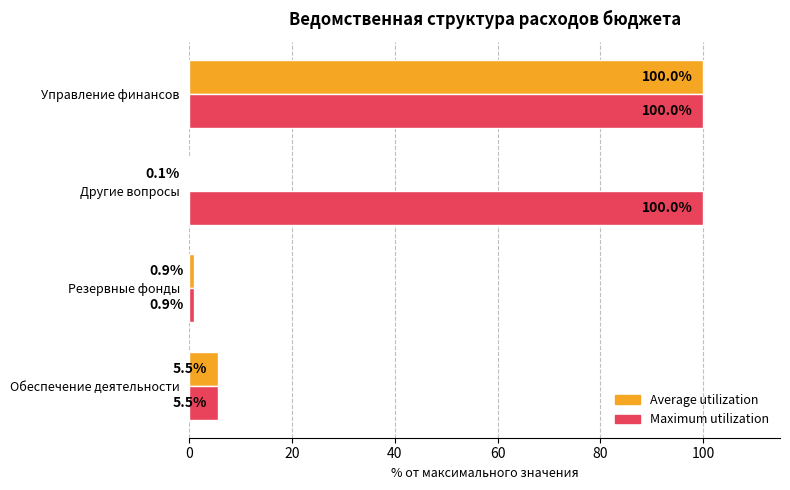

What is the maximum value shown in the chart?

100.0